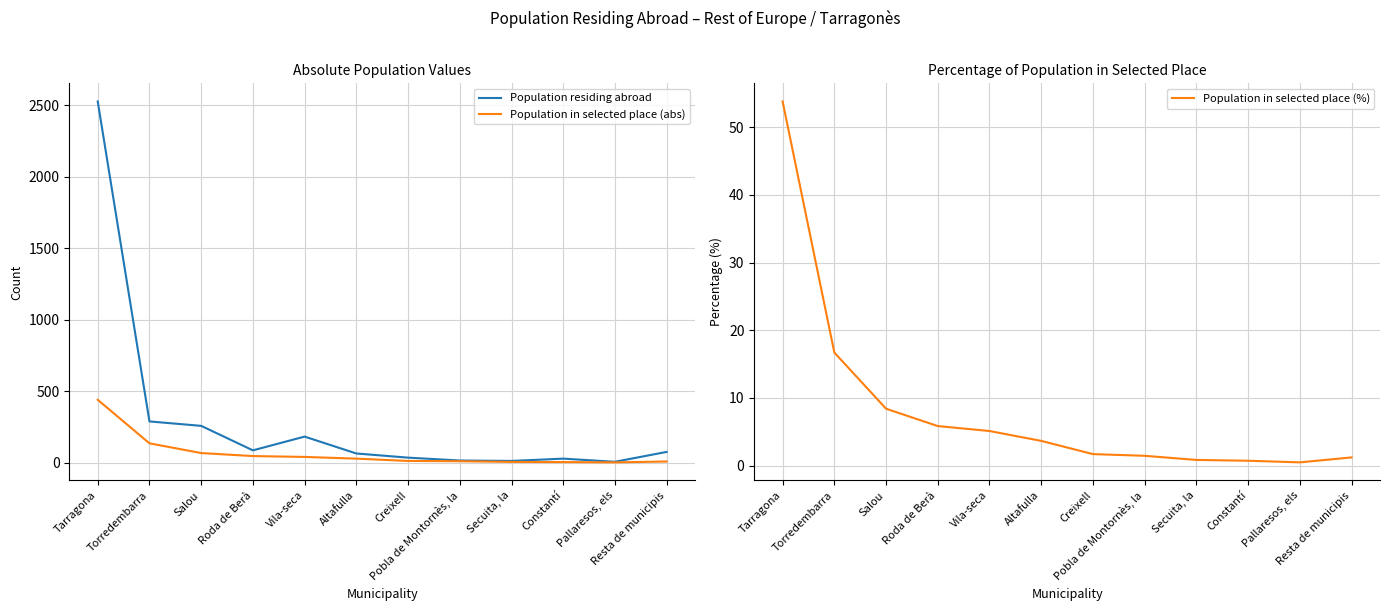

What is the value of the Population residing abroad point at the 9th from the left?

14.0